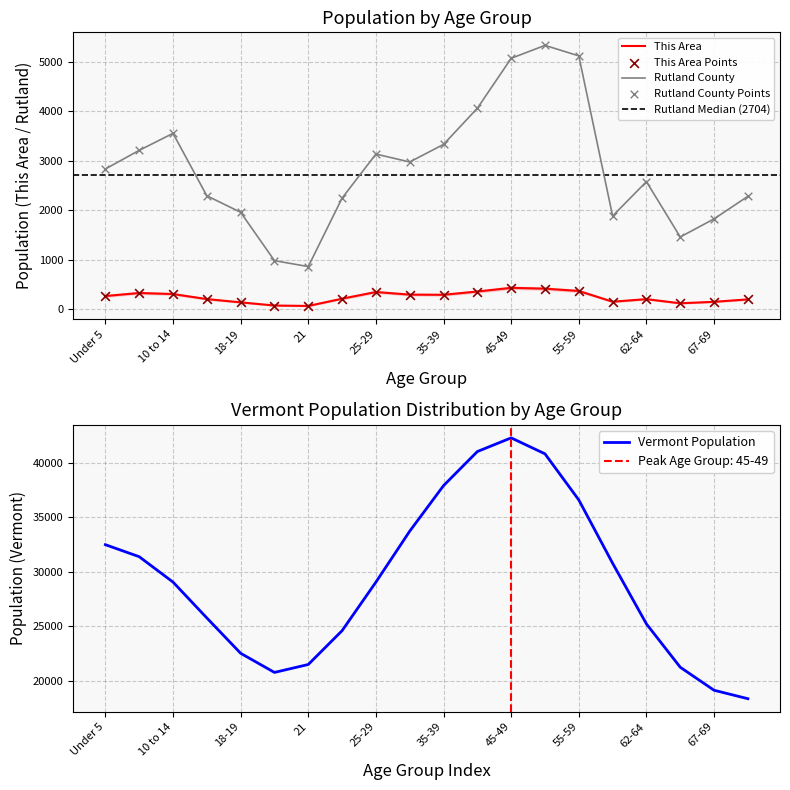

True or false: Rutland County and This Area intersect in this chart.

False